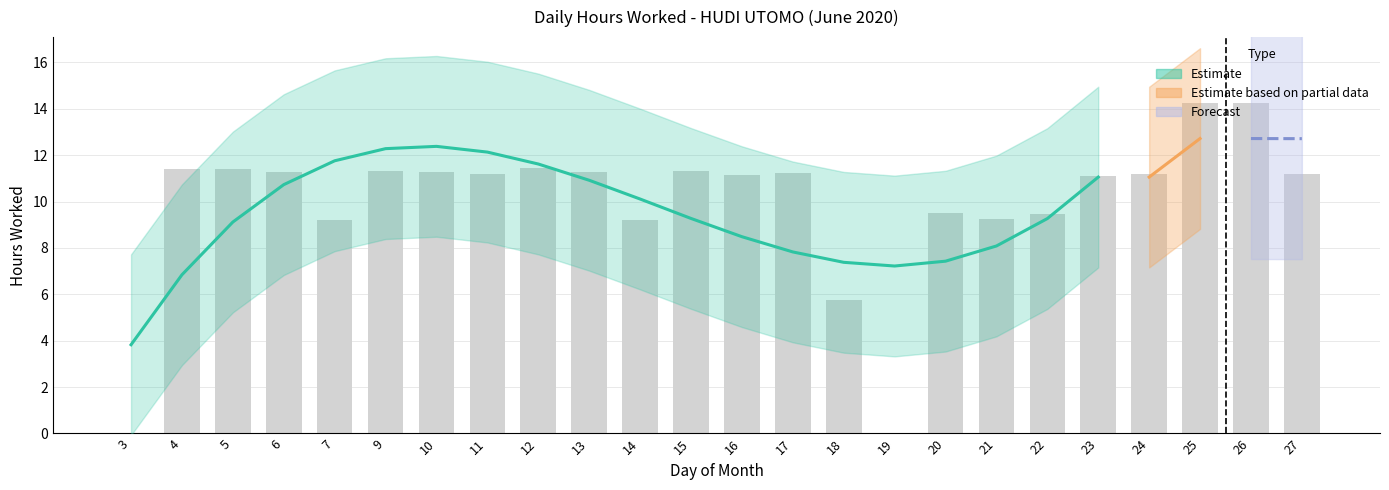

Which category has the lowest value across all series?

3